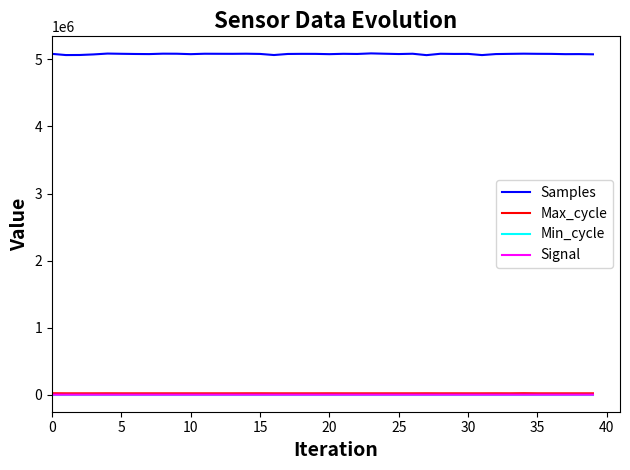

What is the sum of all Signal values?

-3200